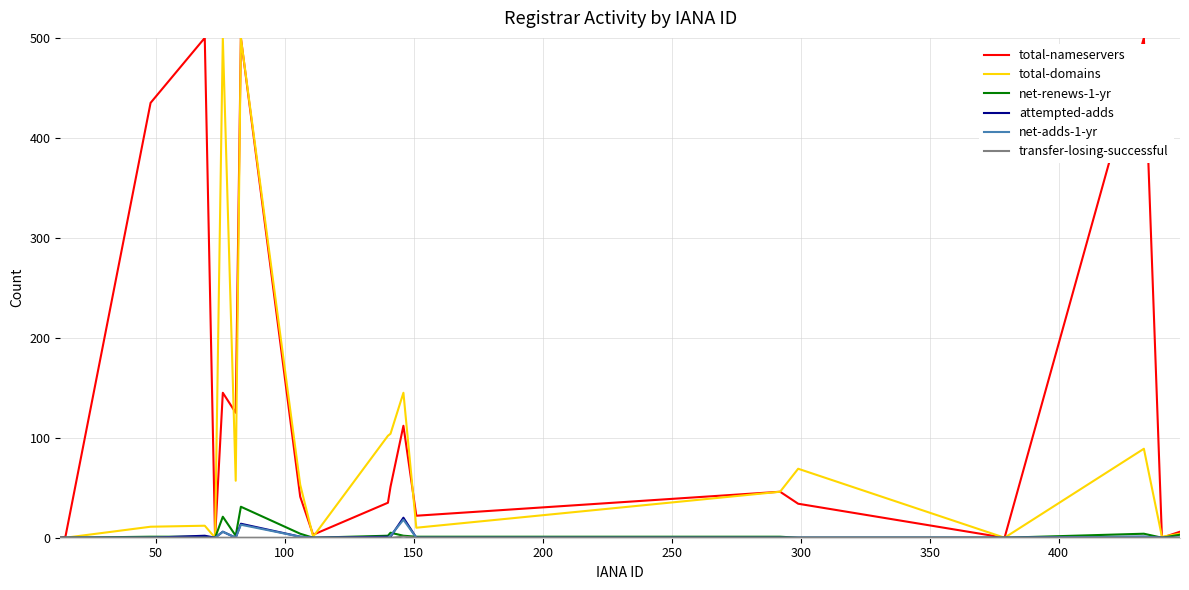

Which series has the largest total across all categories?

total-nameservers